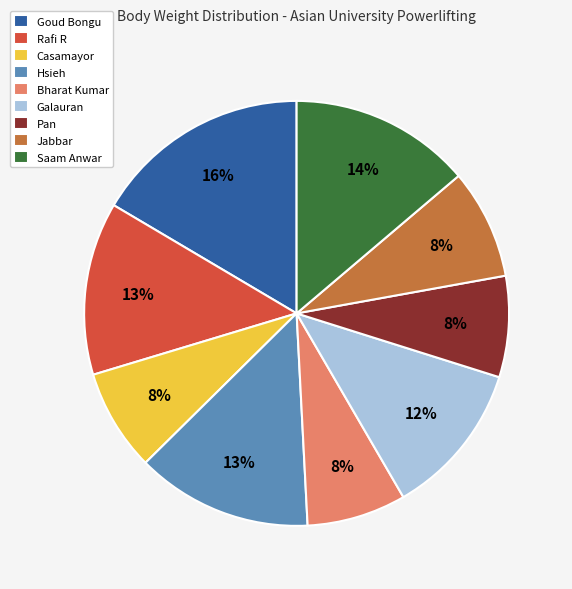

Is it true that Pan is 8% of the pie?

True